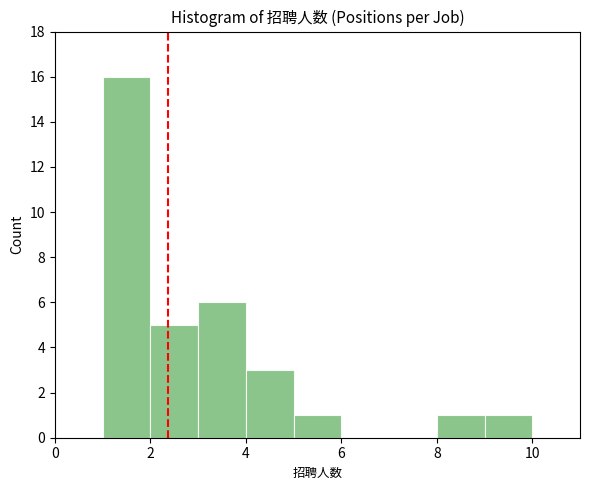

Which range on the x-axis has the tallest bar?

1 to 2